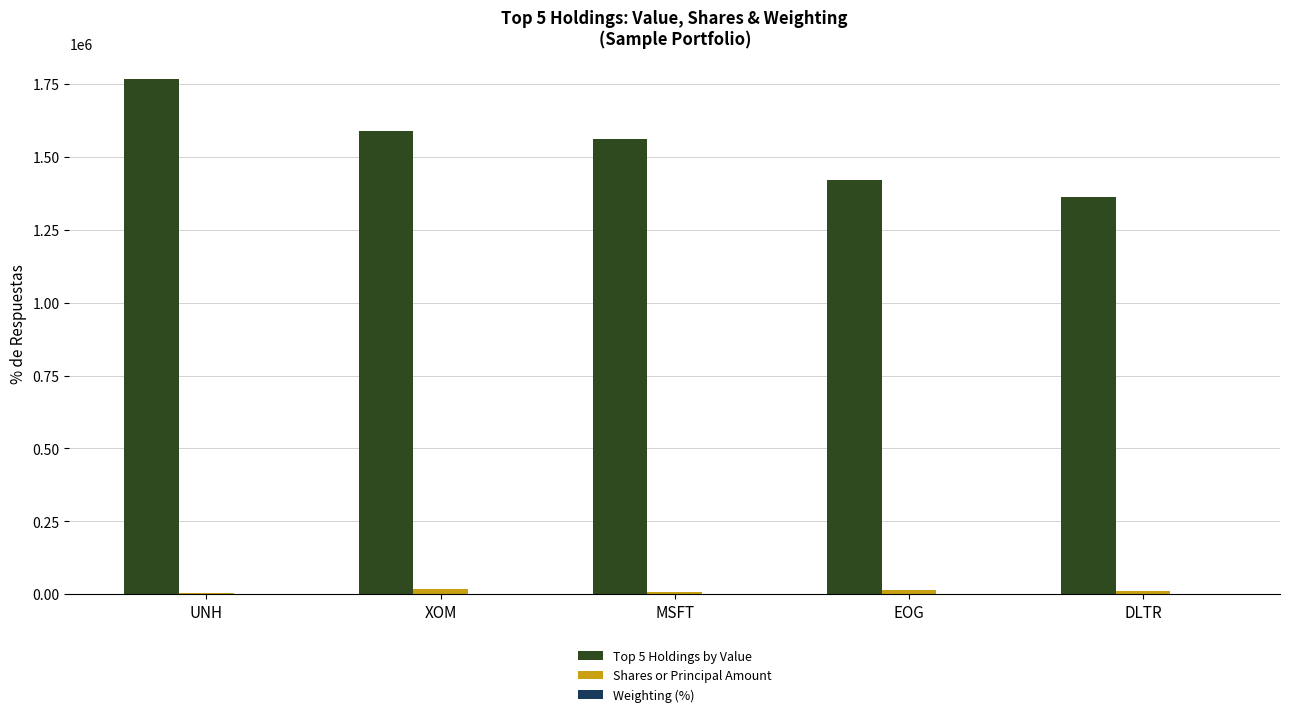

True or false: Top 5 Holdings by Value has a value of 1768000.0 at UNH.

True